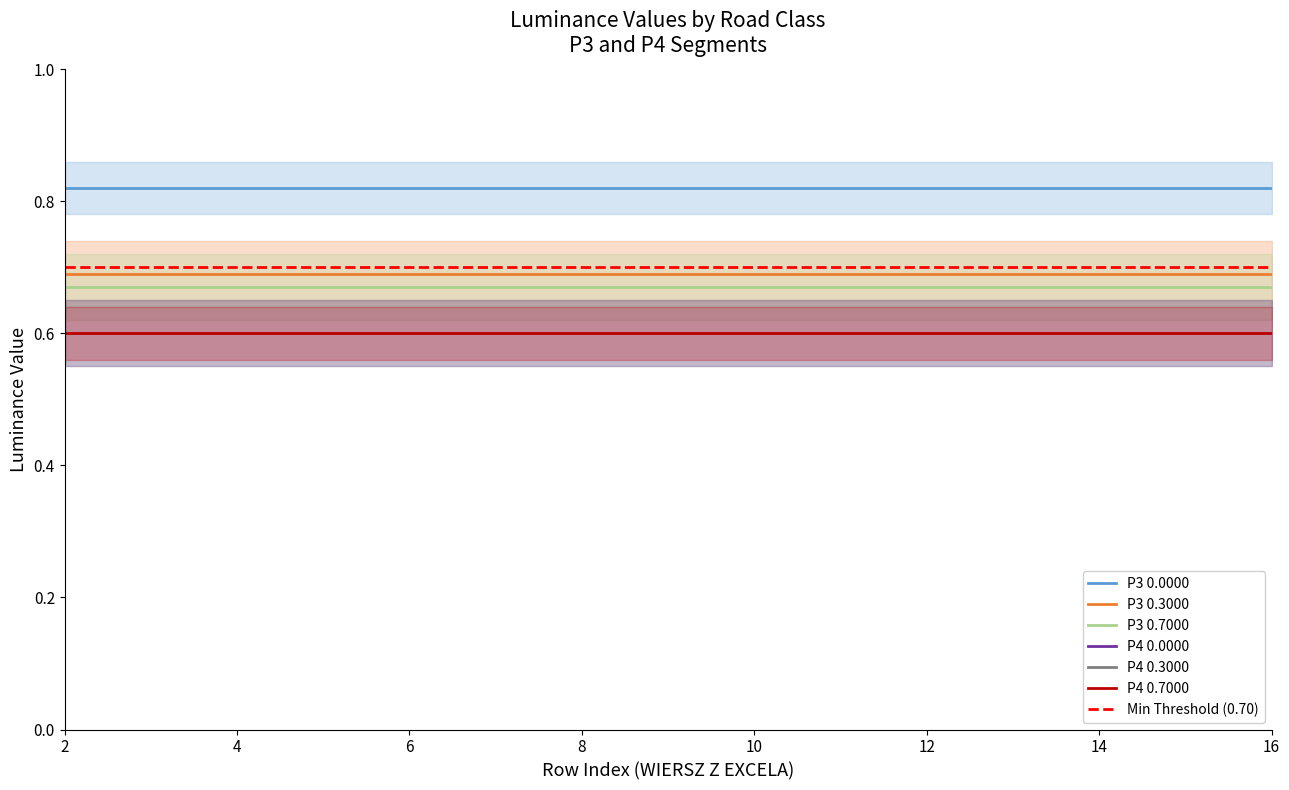

True or false: P4 0.3000 and P3 0.7000 intersect in this chart.

False